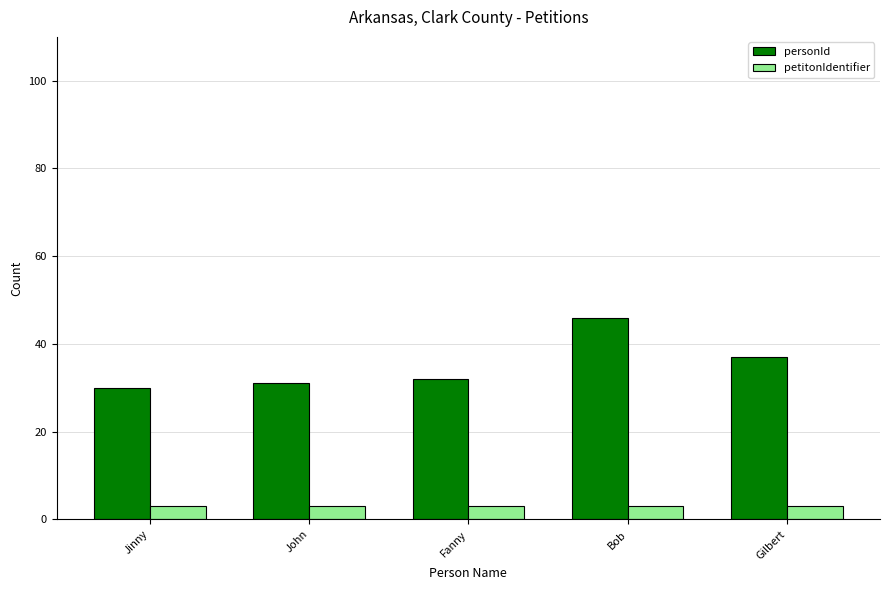

How many groups of bars are there?

5